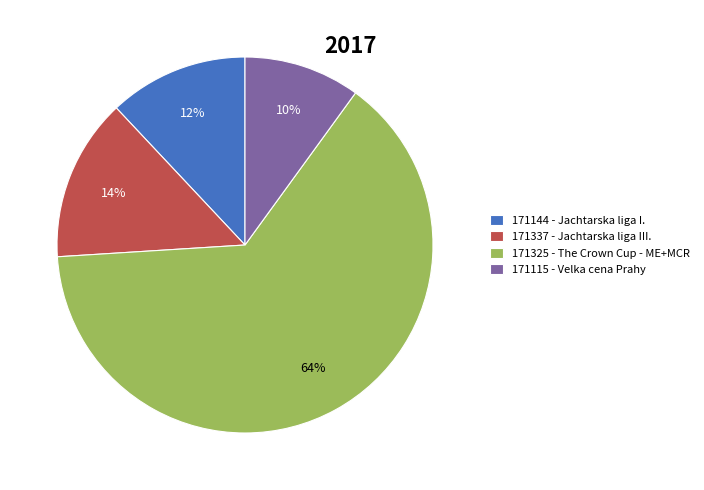

The 171337 slice represents 14% of the pie. True or false?

True